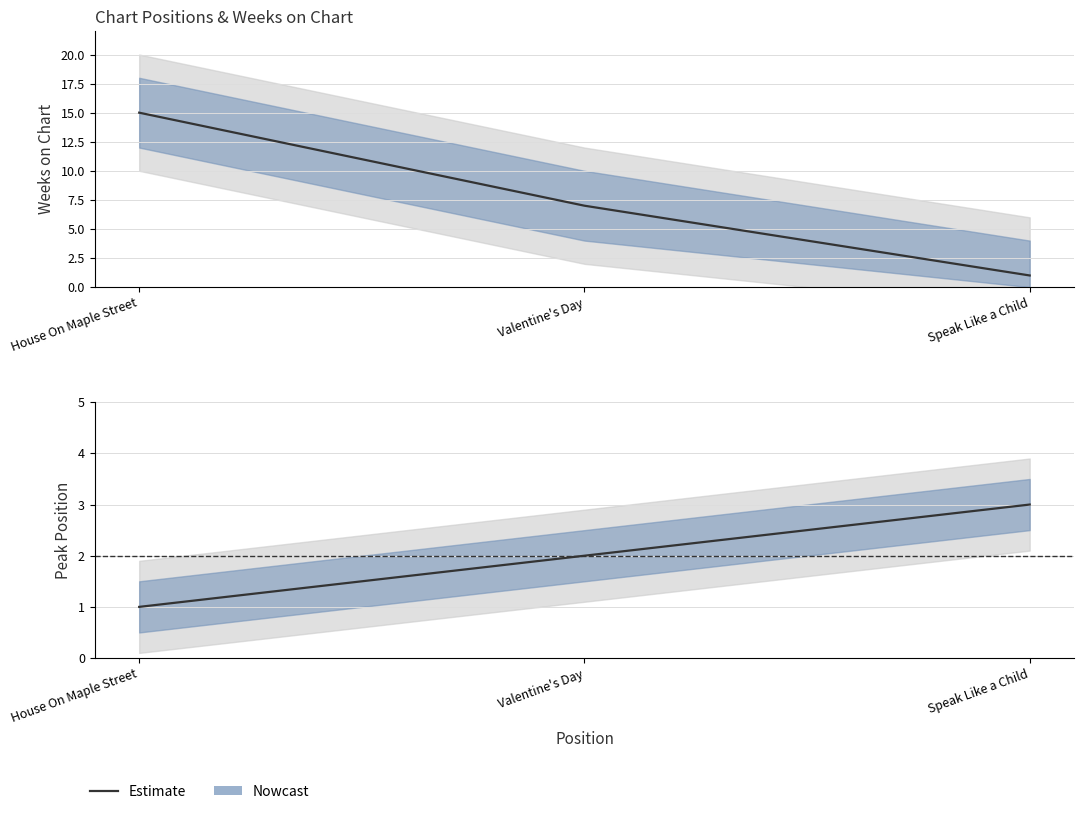

Approximately how many times larger is the value at Speak Like a Child compared to House On Maple Street?

3.0